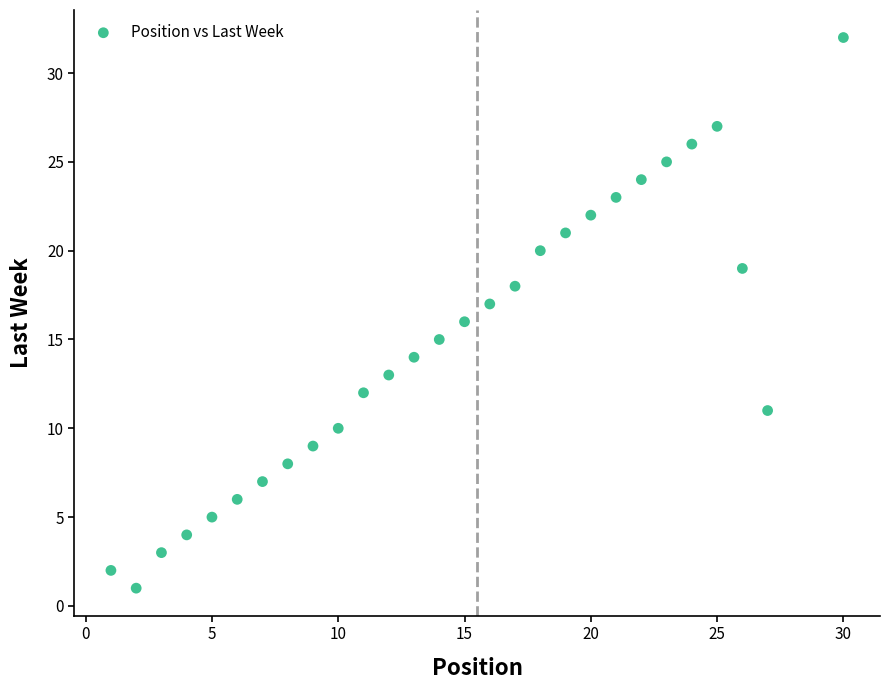

What is the range of Y values (max minus min)?

31